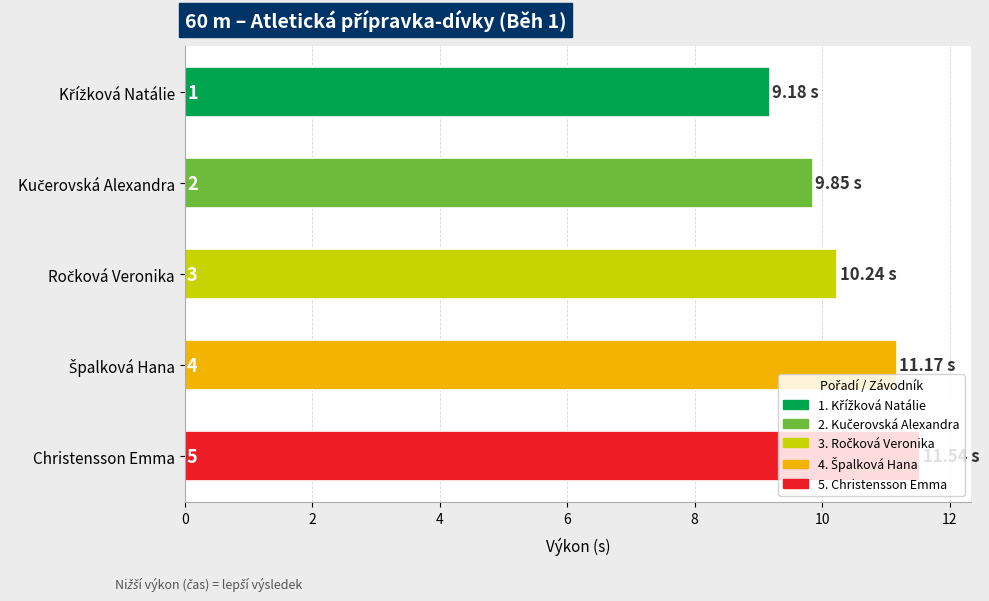

What is the difference between the maximum and second lowest values?

1.7